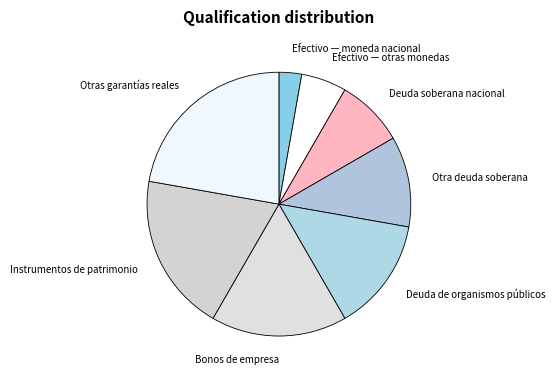

Is it true that Efectivo — otras monedas is 18% of the pie?

False